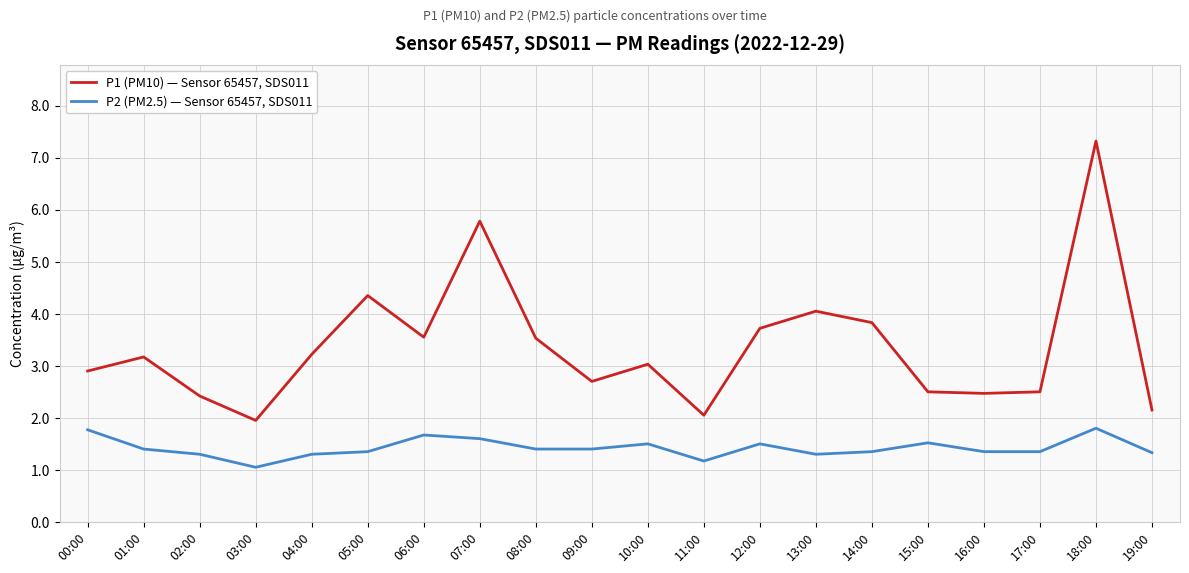

Which series has the widest spread of values?

P1 (PM10) — Sensor 65457, SDS011